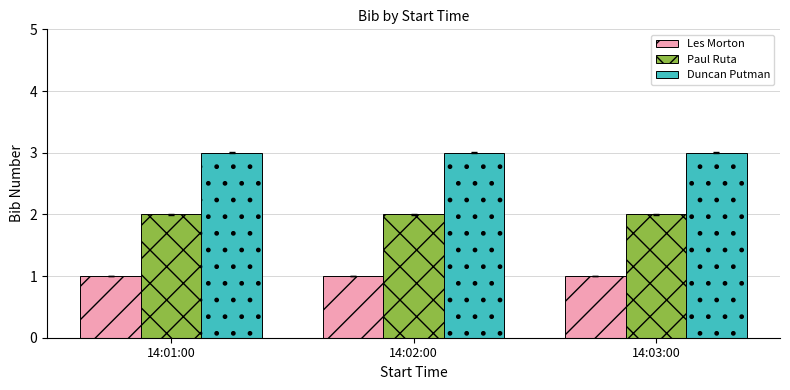

Is the value of Les Morton at 14:03:00 greater than the value of Paul Ruta at 14:02:00?

No